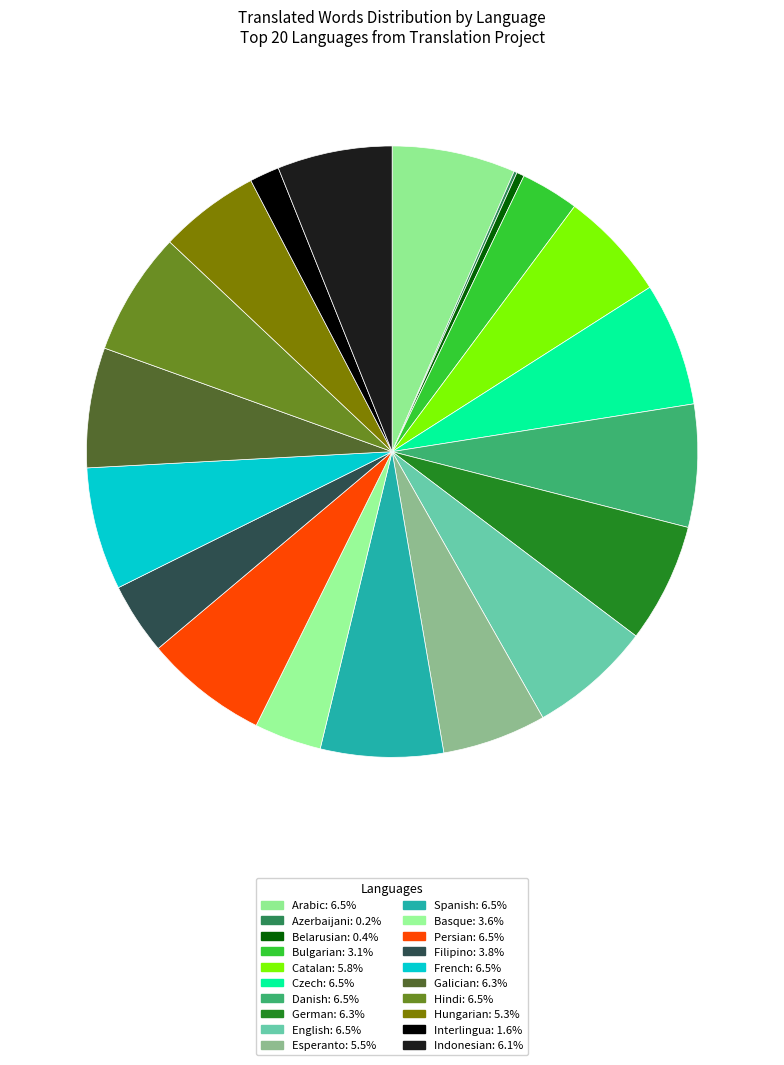

How much of the chart is everything except Interlingua?

98.4%